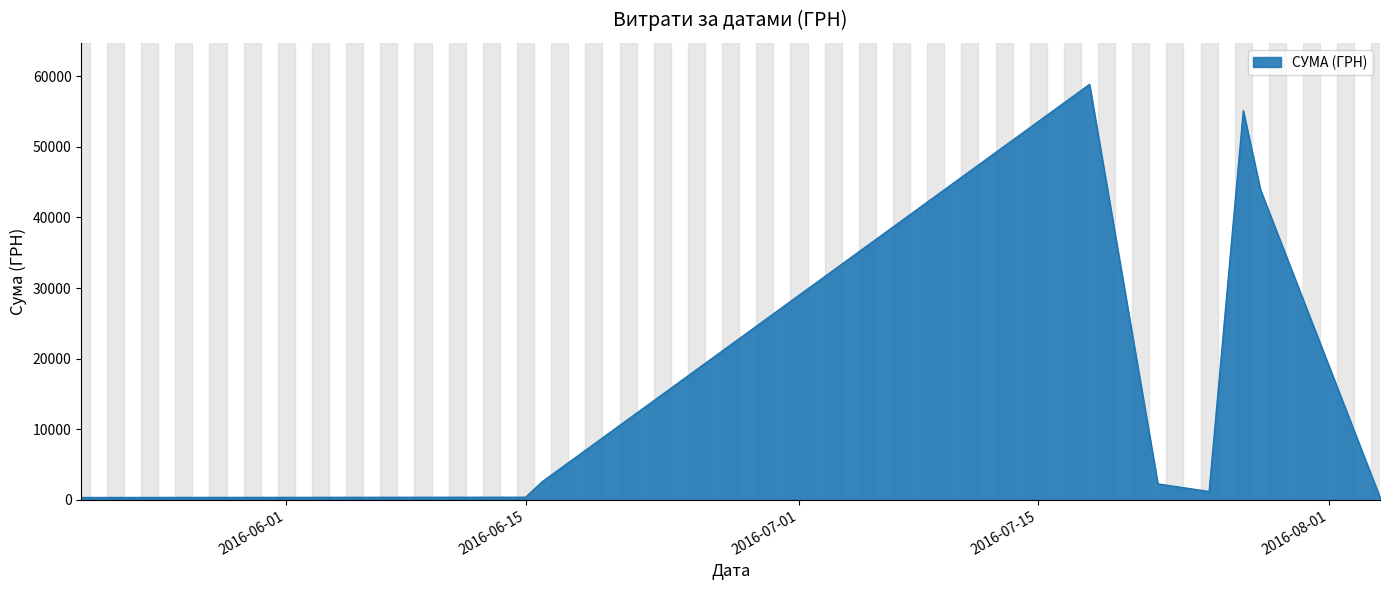

What is the difference between the maximum and minimum values?

58510.0